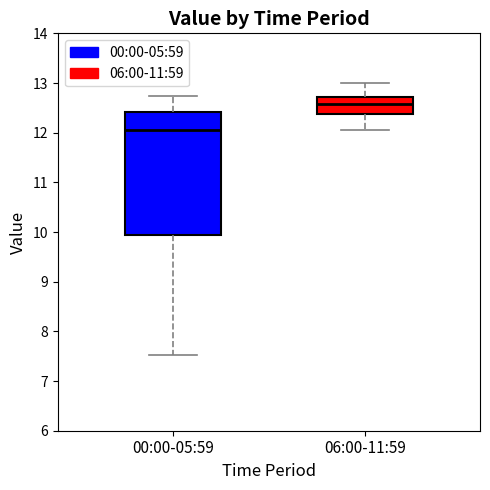

Reading left to right, read every box against the y-axis: the position of its median line, the range the box covers, and the ends of its whiskers. The values are not printed on the chart, so give them approximately, as read against the axis.

00:00-05:59: median 12.1, box 9.9 to 12.4, whiskers 7.5 to 12.7
06:00-11:59: median 12.6, box 12.4 to 12.7, whiskers 12.1 to 13.0